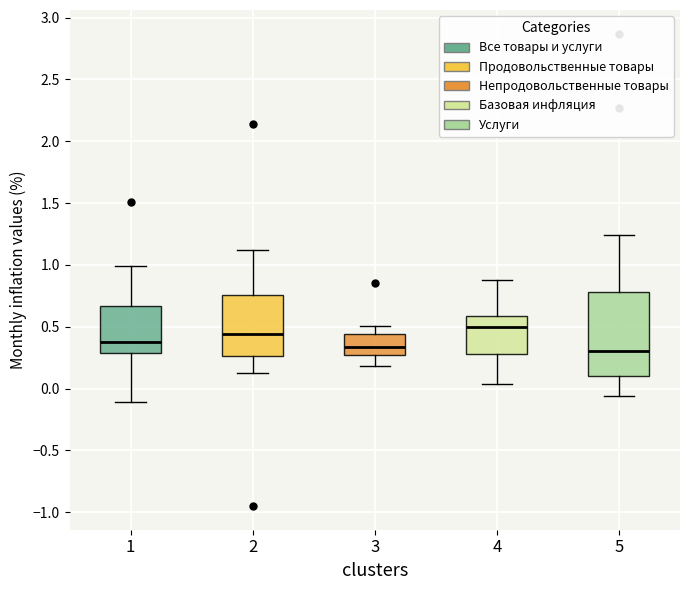

Reading left to right, transcribe this box plot: for each box, give where its median line is, the range the box spans, and where its two whiskers end, as read against the y-axis. The values are not printed on the chart, so give them approximately, as read against the axis.

1: median 0.40, box 0.30 to 0.65, whiskers -0.10 to 1.00
2: median 0.45, box 0.25 to 0.75, whiskers 0.15 to 1.10
3: median 0.35, box 0.30 to 0.45, whiskers 0.20 to 0.50
4: median 0.50, box 0.30 to 0.60, whiskers 0.05 to 0.90
5: median 0.30, box 0.10 to 0.80, whiskers -0.05 to 1.25